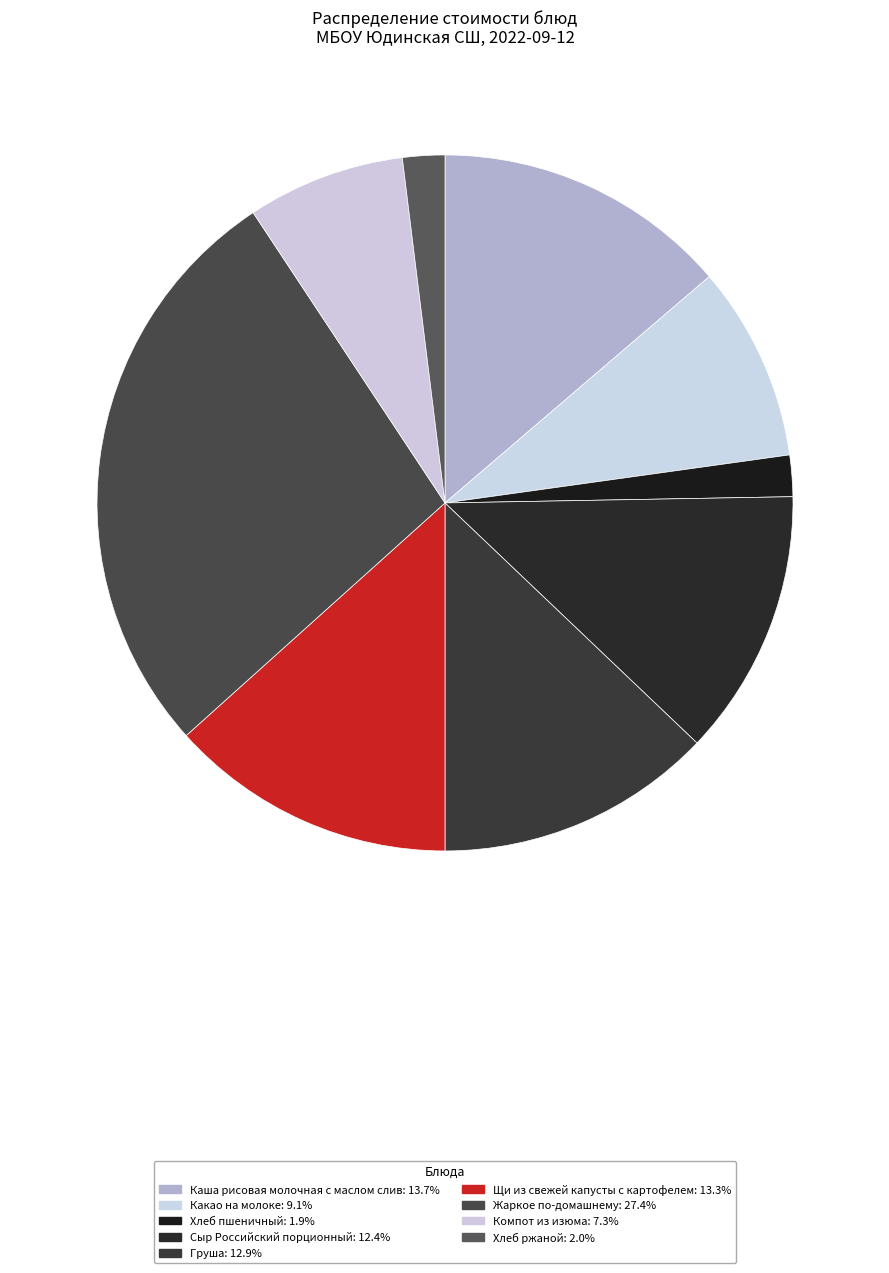

How many segments does this pie chart have?

9